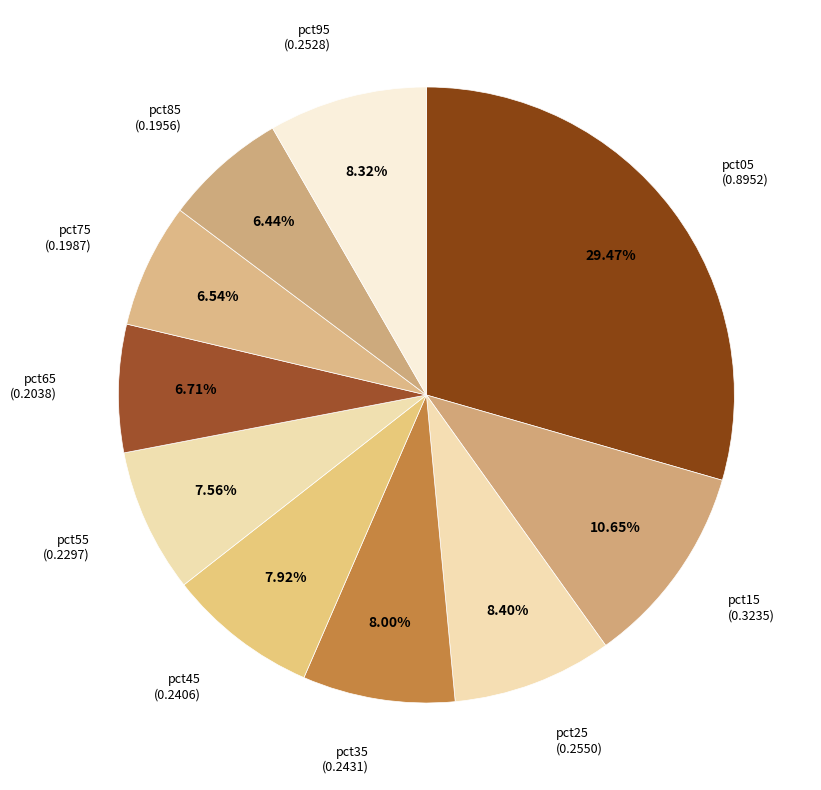

What percentage is the pct75 slice, to the nearest percent?

7%